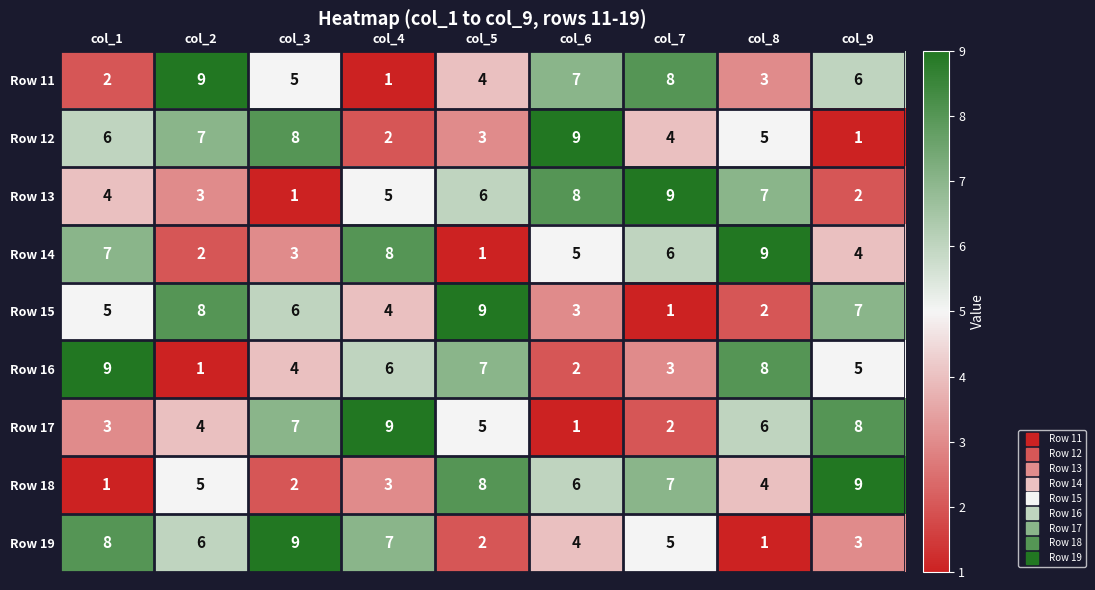

Is the value of Row 15 at col_3 greater than the value of Row 11 at col_5?

Yes